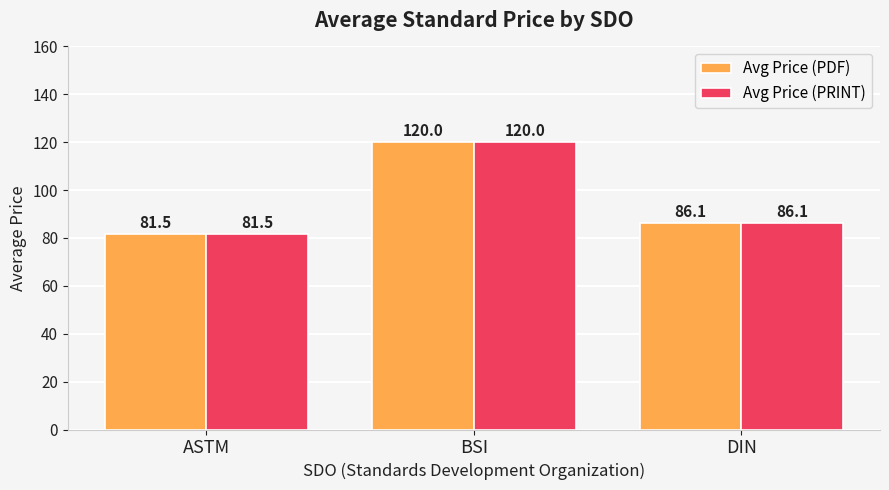

At which label is Avg Price (PDF) closest to 100?

DIN